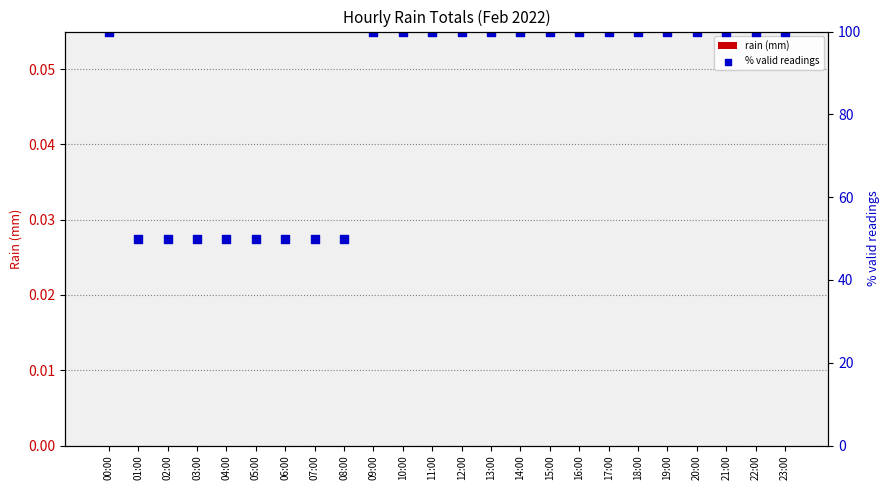

Which series reaches the minimum Y coordinate?

rain (mm)